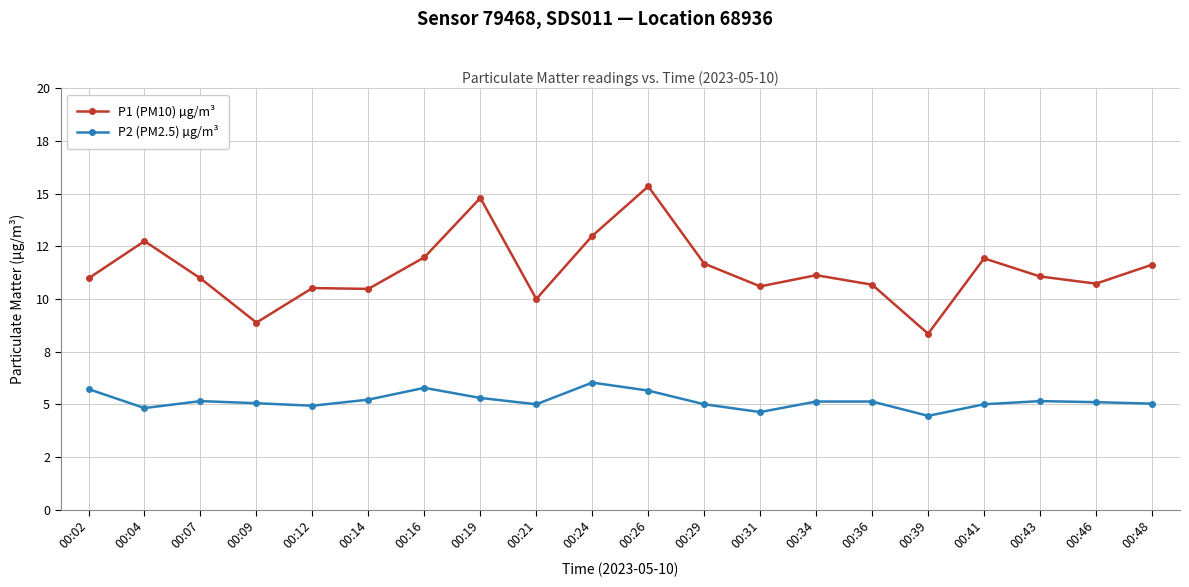

True or false: P2 (PM2.5) µg/m³ has a value of 4.5 at 00:39.

True